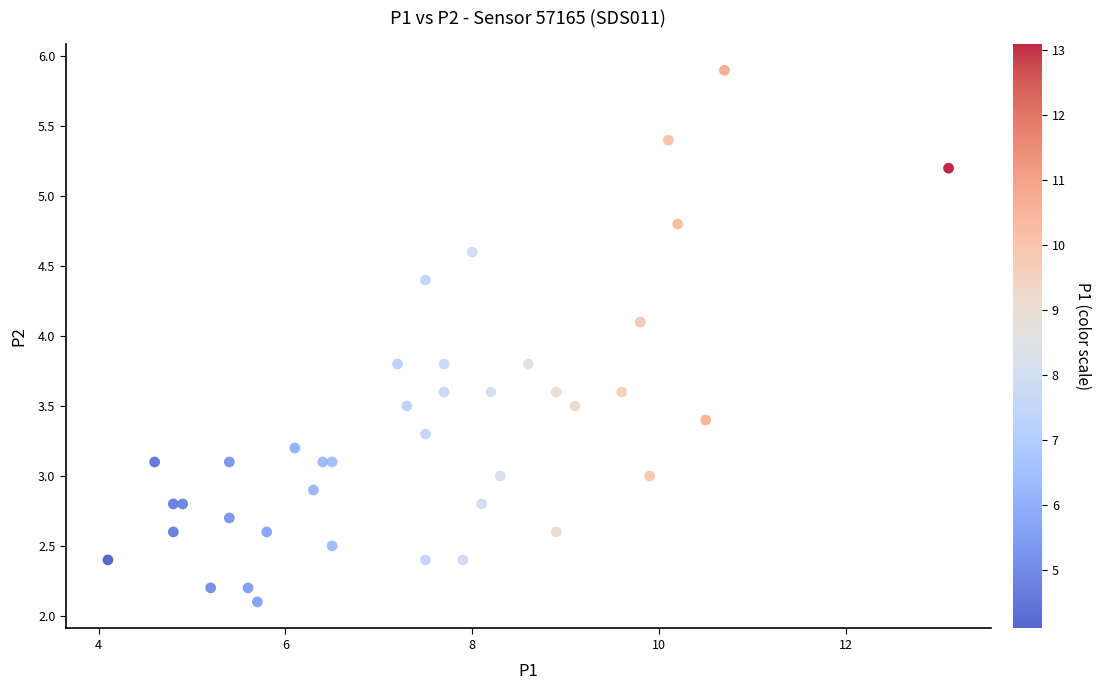

What Y value in the scatter plot is closest to 4?

4.1